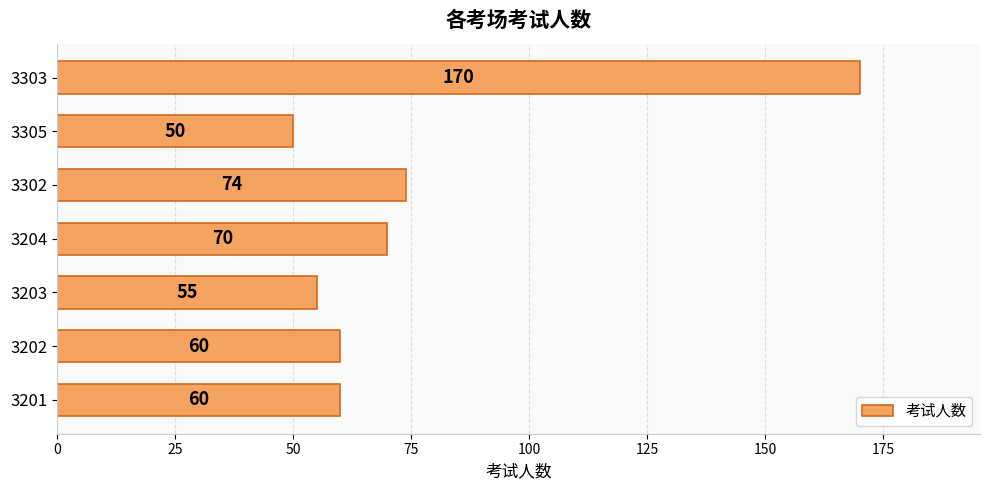

What is the sum of the values at 3204 and 3303?

240